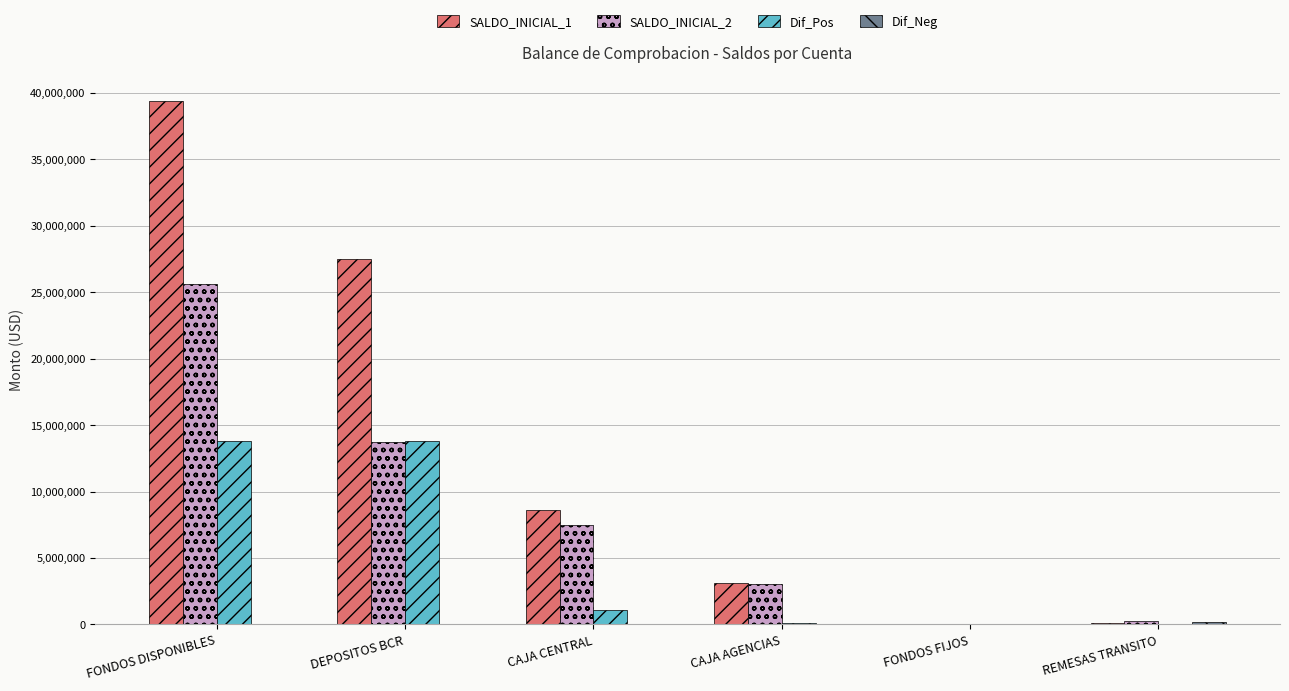

At which label is Dif_Pos closest to 6908136?

CAJA CENTRAL